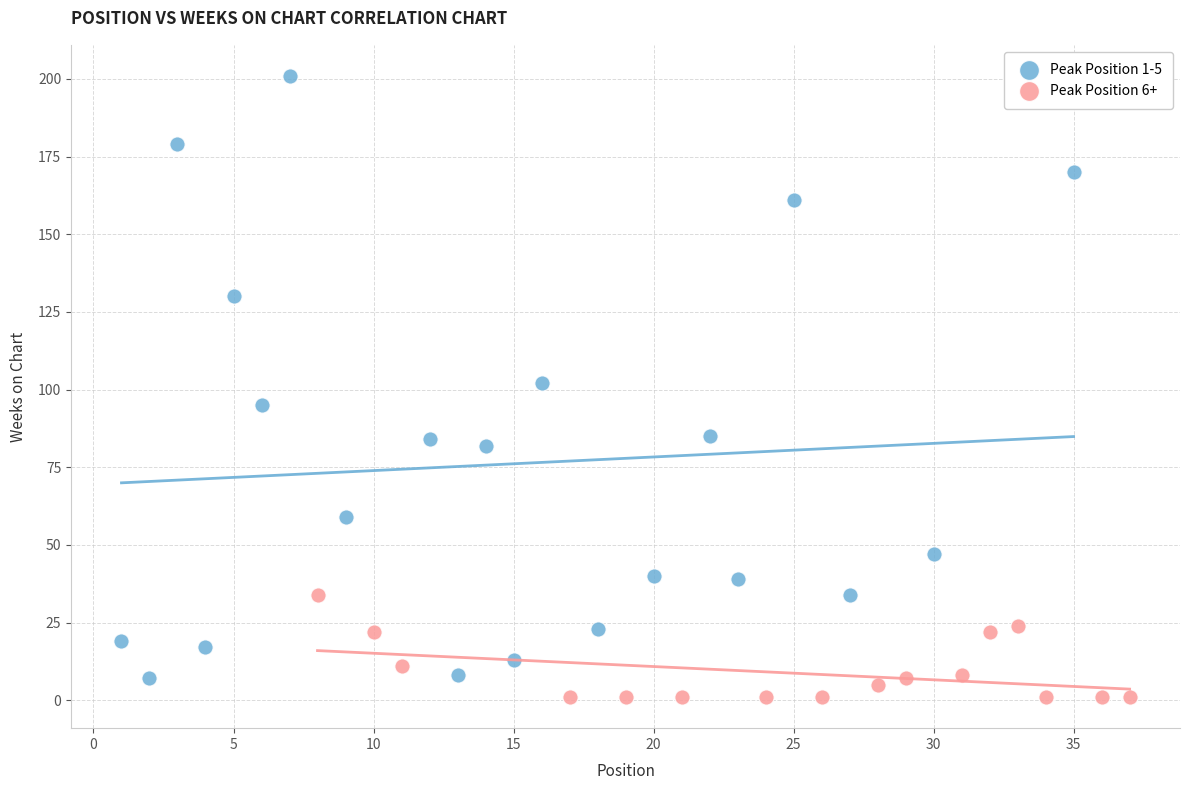

Which series contains the highest Y value?

Peak Position 1-5